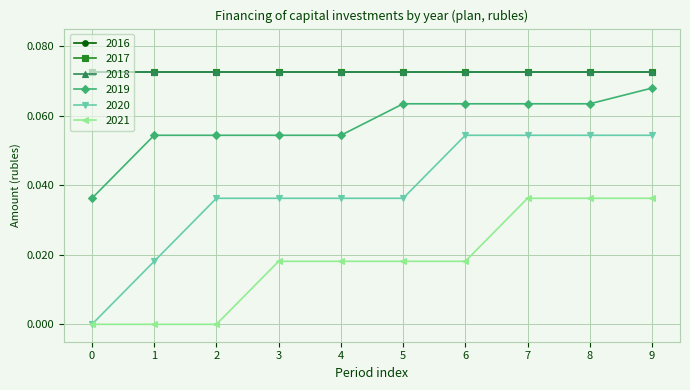

True or false: 2021 and 2020 cross at least once.

False